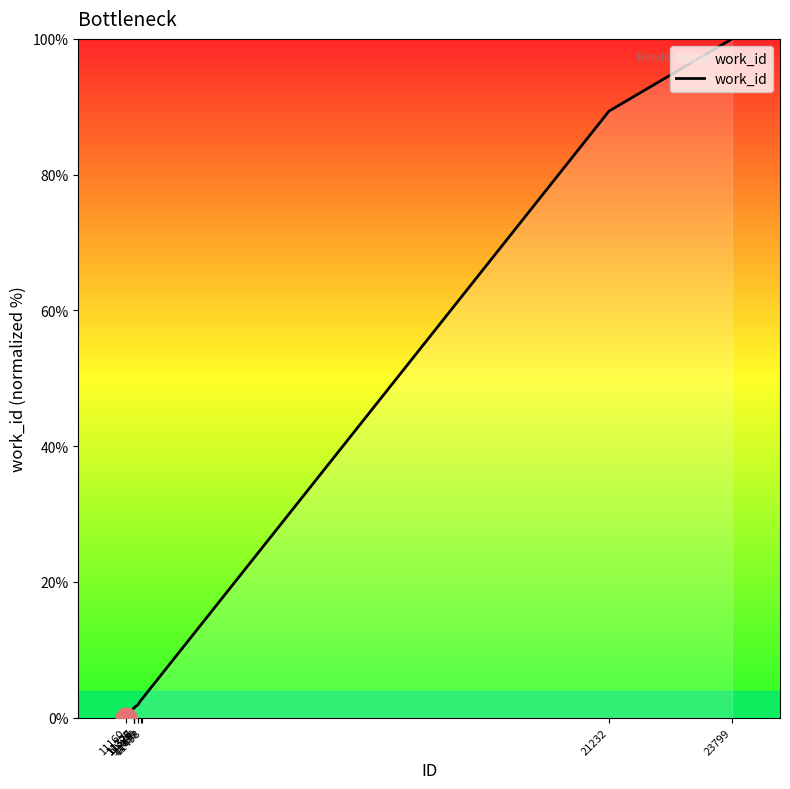

The chart shows a value of 61.7 at 11160. True or false?

False